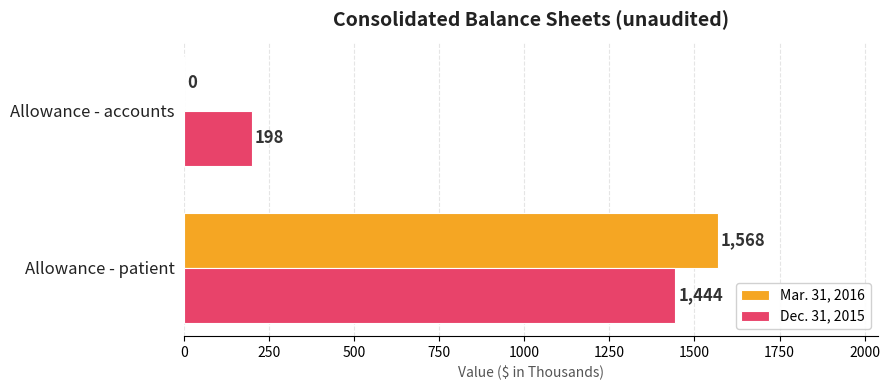

What are all the series names shown in the legend?

Mar. 31, 2016, Dec. 31, 2015